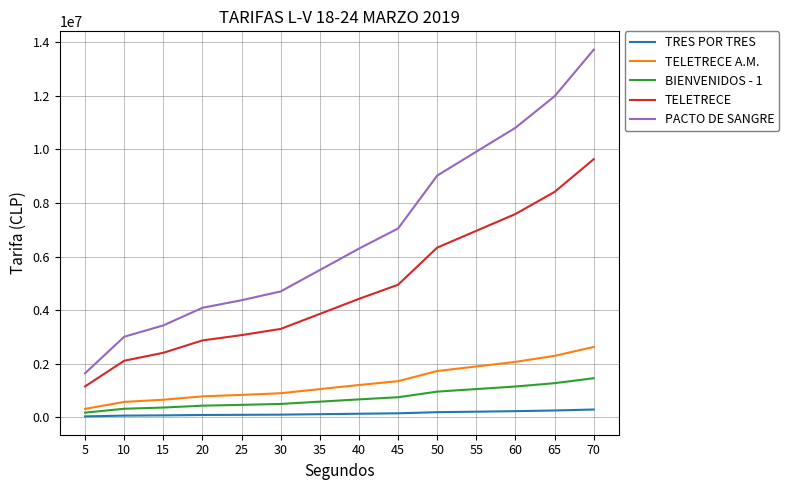

What is the highest value of the TELETRECE A.M. series?

2628000